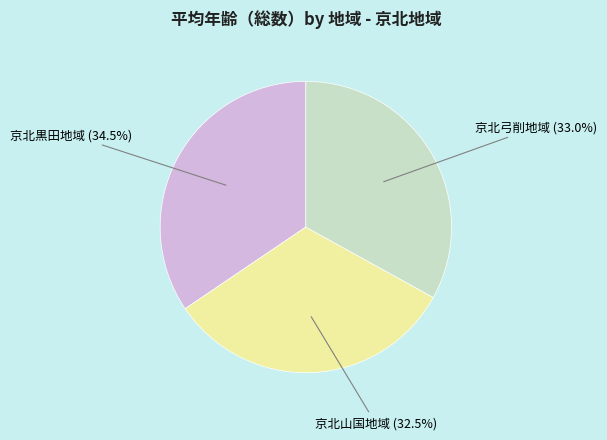

Is there a majority slice in this chart?

No